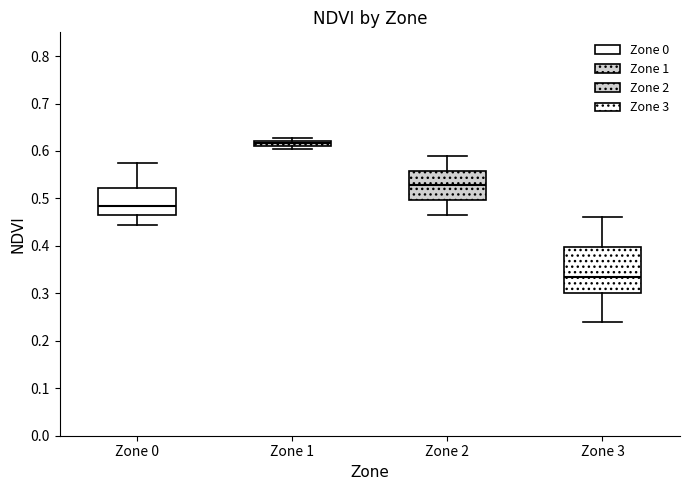

Where is the upper edge of the box for Zone 0 on the y-axis? The values are not printed on the chart, so give them approximately, as read against the axis.

0.52